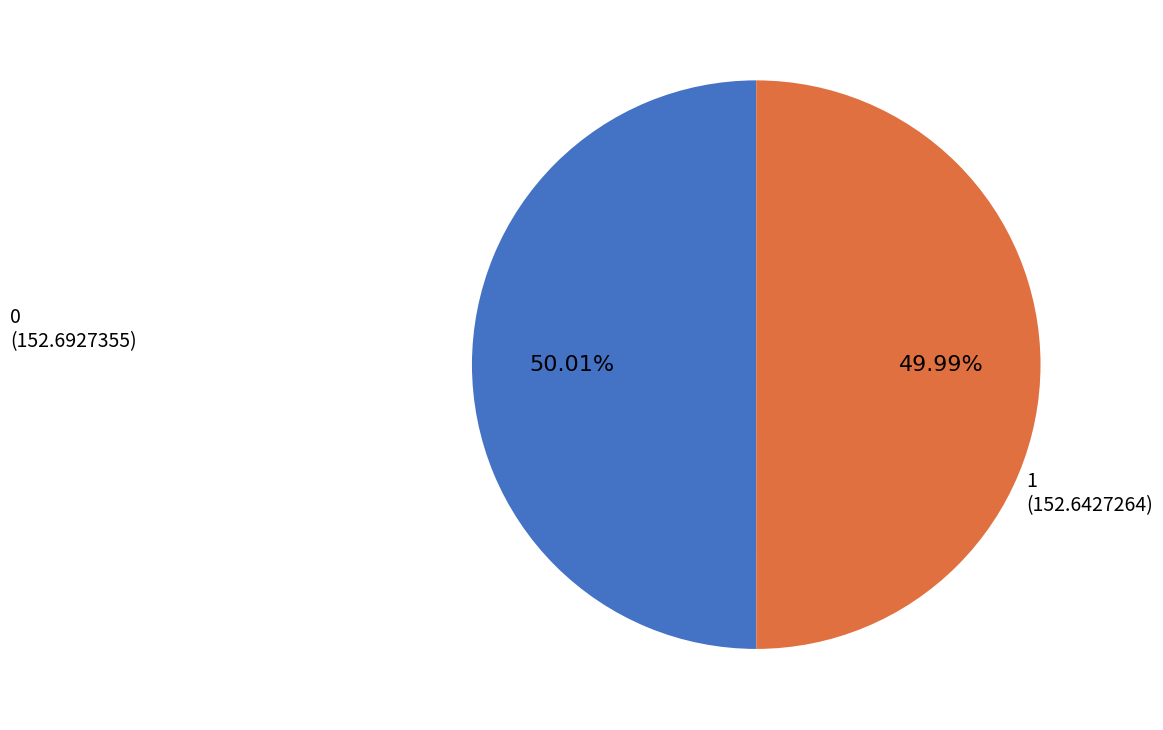

Approximately how many times larger is the value at 0 compared to 1?

1.0